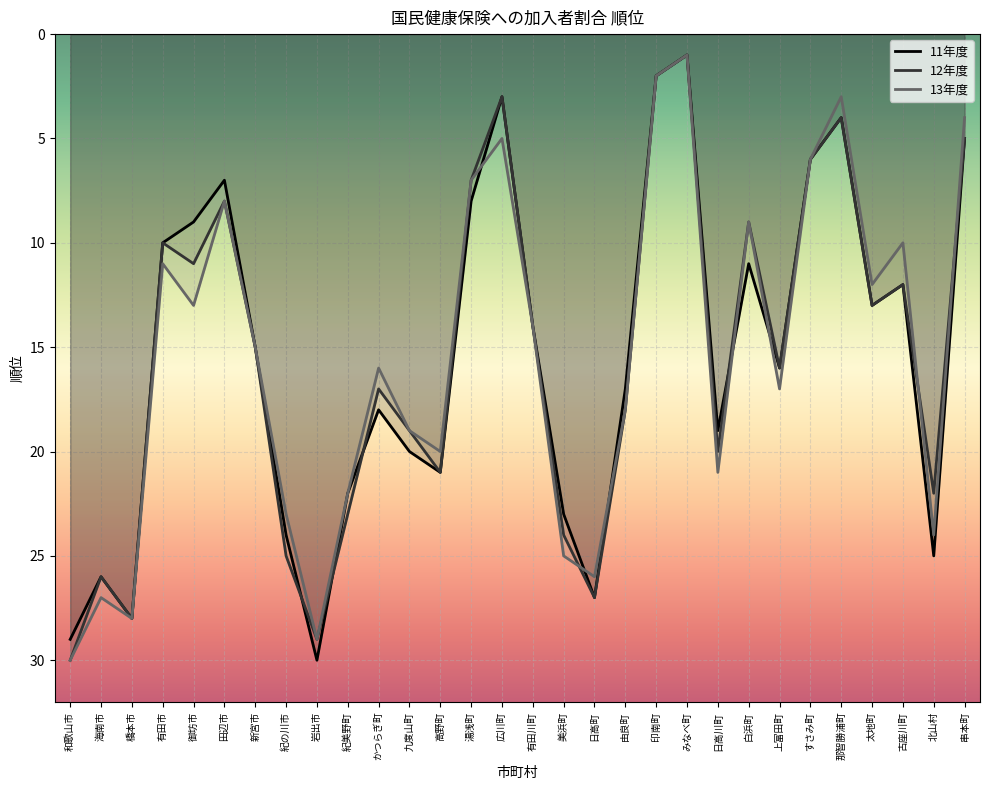

What is the minimum value for 11年度?

1